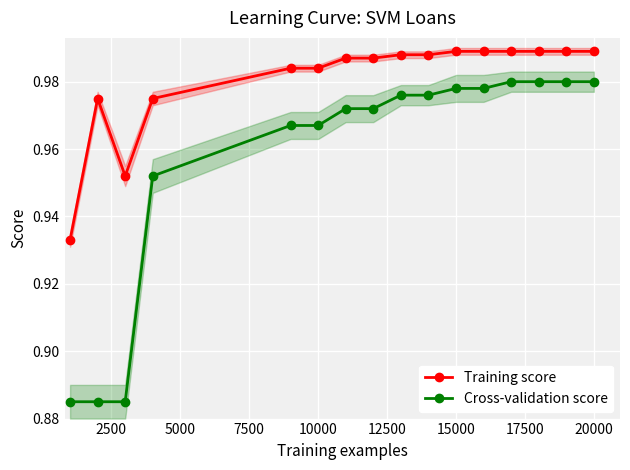

How many Training score values are between 0 and 1?

16